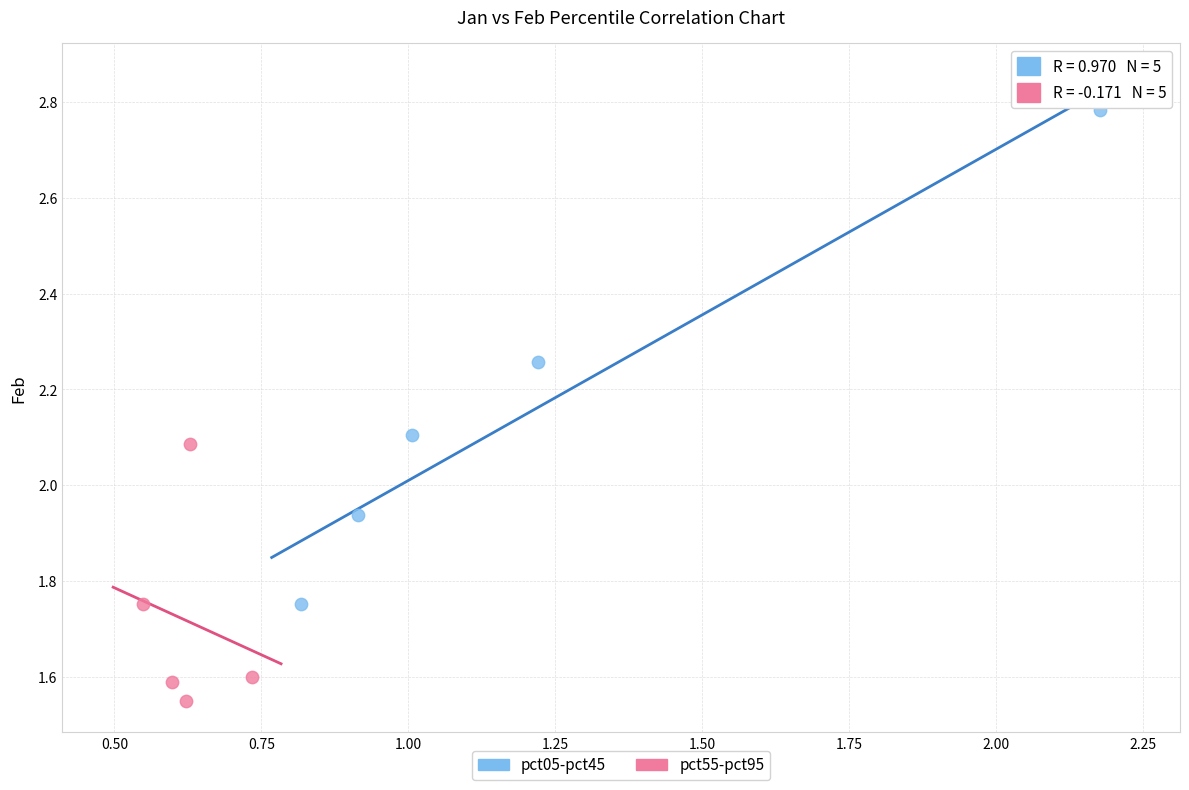

Which series reaches the maximum Y coordinate?

pct05-pct45